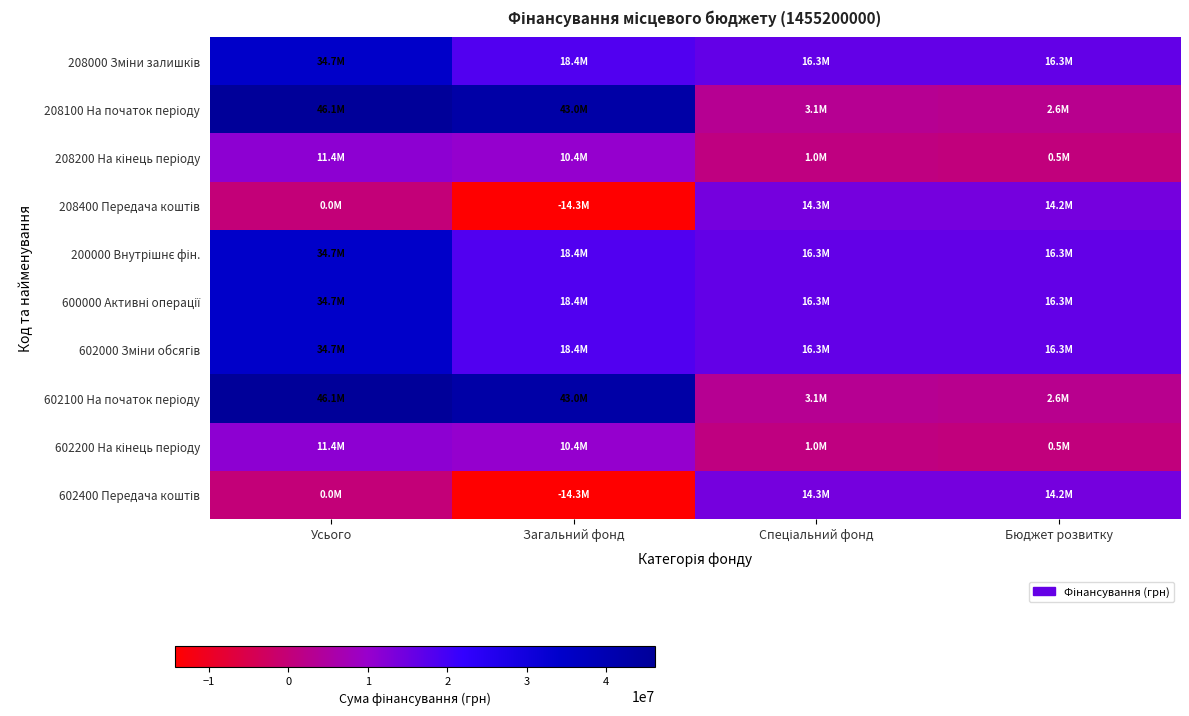

Which series has the widest spread of values?

208100 На початок періоду